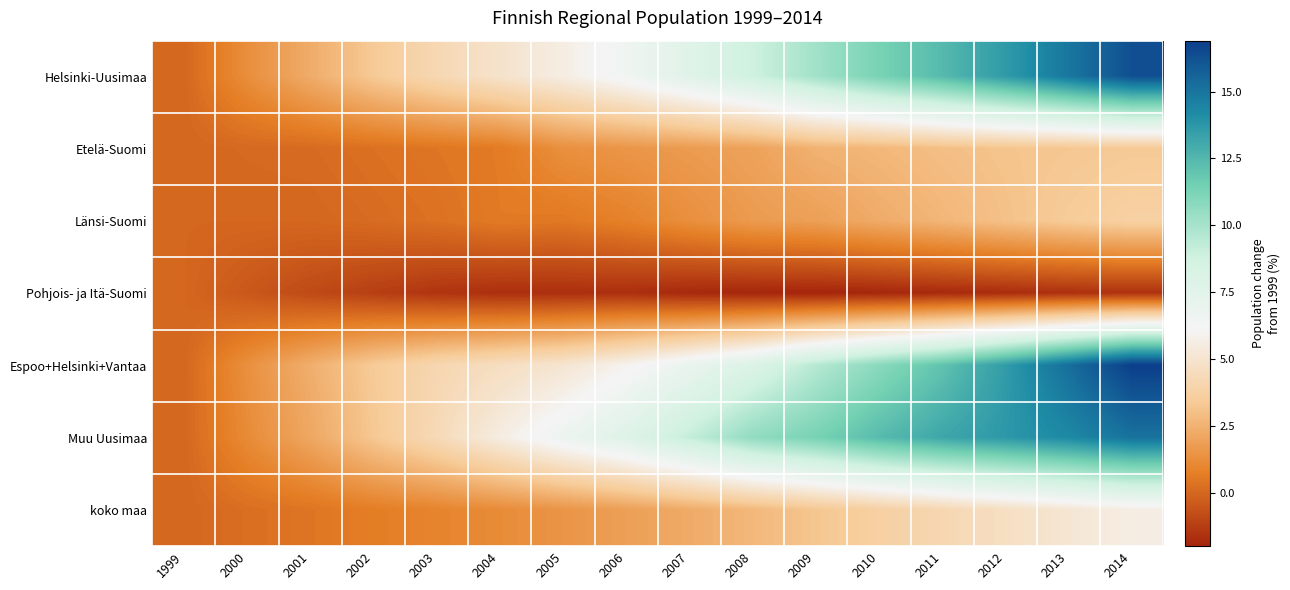

Reading left to right, list all the values displayed in this chart.

Helsinki-Uusimaa: 1999=0.0	2000=1.2	2001=2.3	2002=3.3	2003=4.2	2004=4.9	2005=5.6	2006=6.5	2007=7.6	2008=8.8	2009=10.1	2010=11.3	2011=12.4	2012=13.6	2013=14.9	2014=16.3
Etelä-Suomi: 1999=0.0	2000=0.1	2001=0.1	2002=0.3	2003=0.4	2004=0.6	2005=1.3	2006=1.5	2007=1.7	2008=1.9	2009=2.5	2010=2.7	2011=3.0	2012=3.2	2013=3.2	2014=3.3
Länsi-Suomi: 1999=0.0	2000=-0.0	2001=0.0	2002=0.2	2003=0.3	2004=0.6	2005=0.5	2006=0.8	2007=1.3	2008=1.7	2009=1.9	2010=2.3	2011=2.6	2012=3.0	2013=3.4	2014=3.7
Pohjois- ja Itä-Suomi: 1999=0.0	2000=-0.5	2001=-0.9	2002=-1.2	2003=-1.5	2004=-1.7	2005=-1.7	2006=-1.7	2007=-1.9	2008=-2.0	2009=-2.0	2010=-1.9	2011=-1.9	2012=-1.8	2013=-1.6	2014=-1.6
Espoo+Helsinki+Vantaa: 1999=0.0	2000=1.3	2001=2.4	2002=3.4	2003=4.1	2004=4.6	2005=5.1	2006=5.9	2007=6.9	2008=8.0	2009=9.6	2010=10.8	2011=12.0	2012=13.6	2013=15.2	2014=16.9
Muu Uusimaa: 1999=0.0	2000=1.1	2001=2.1	2002=3.3	2003=4.3	2004=5.6	2005=6.7	2006=7.8	2007=9.1	2008=10.6	2009=11.3	2010=12.4	2011=13.2	2012=13.7	2013=14.3	2014=15.1
koko maa: 1999=0.0	2000=0.2	2001=0.4	2002=0.7	2003=0.9	2004=1.2	2005=1.5	2006=1.8	2007=2.3	2008=2.7	2009=3.2	2010=3.7	2011=4.2	2012=4.7	2013=5.1	2014=5.6